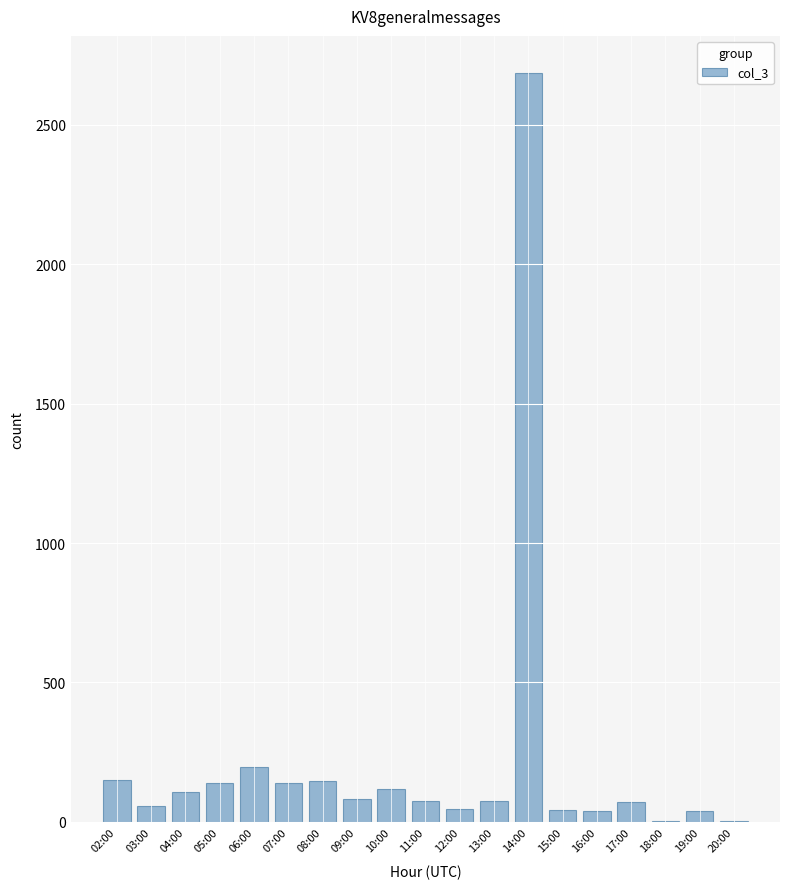

Where is the data nearest to the value 1343?

06:00